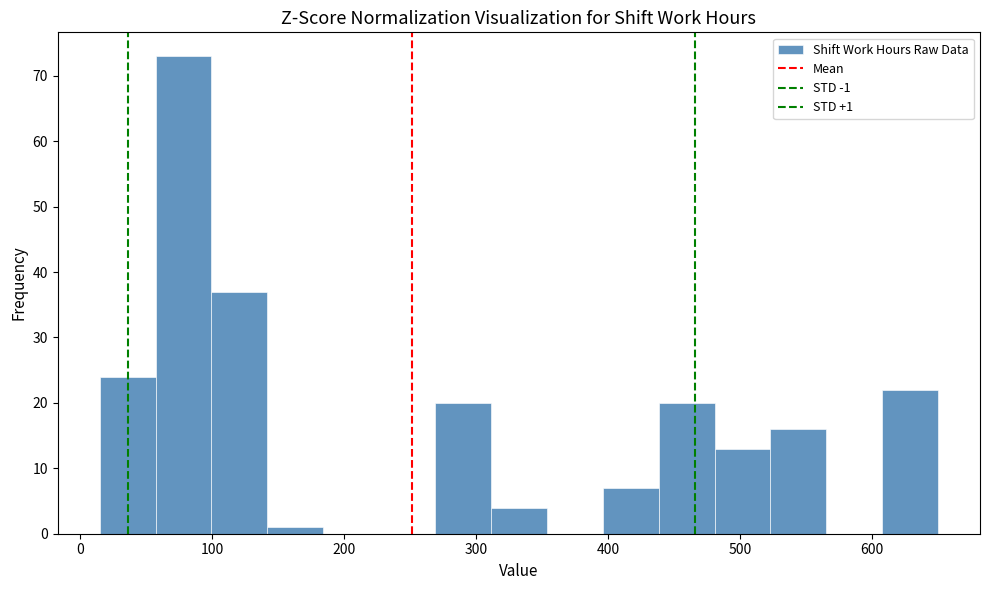

Over which range of the x-axis is the bar tallest?

60 to 100